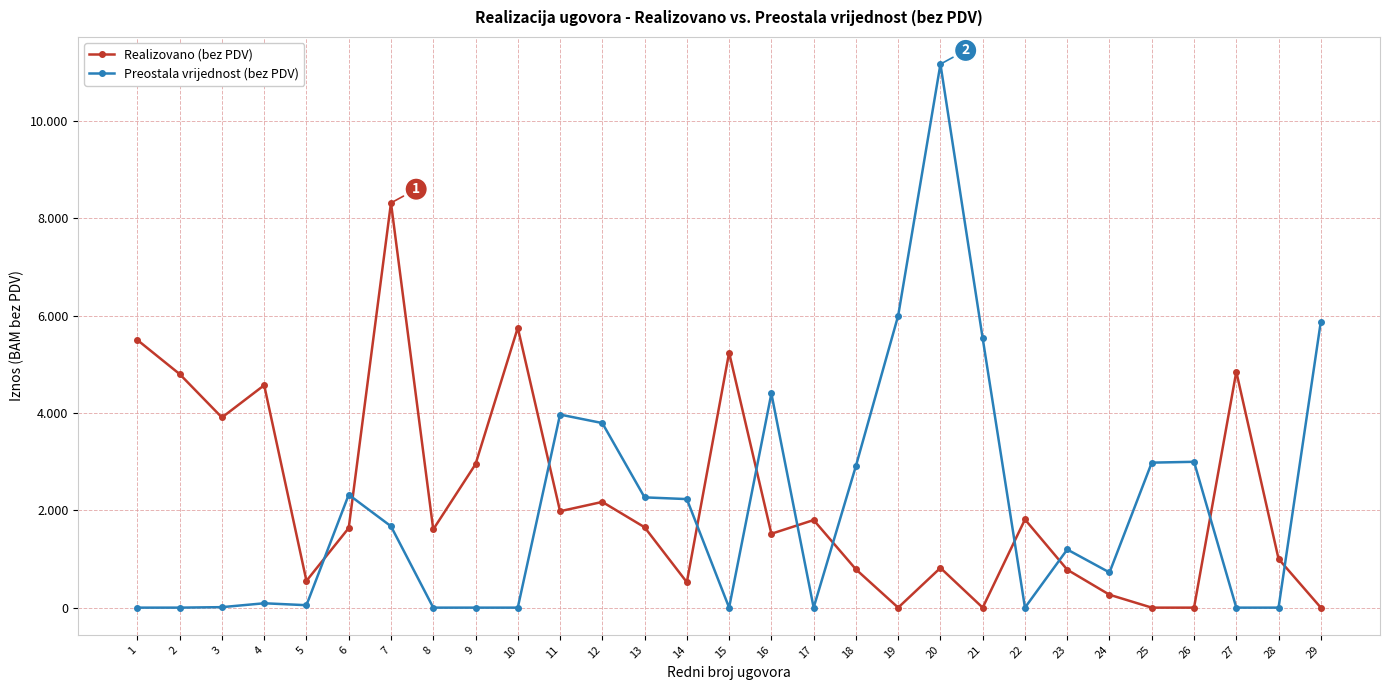

What is the greatest value displayed?

11169.8